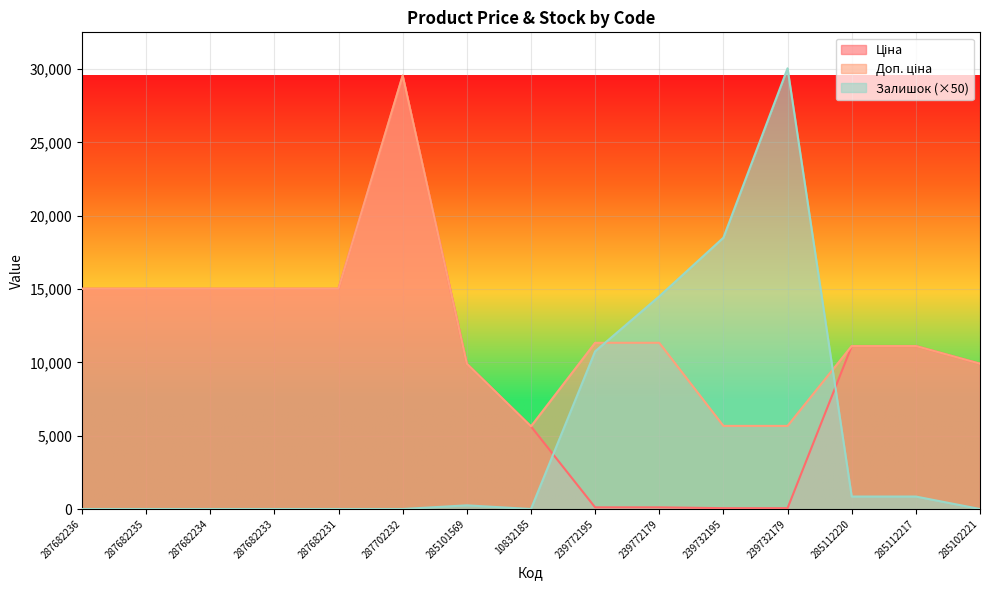

List the series in order of their overall mean, lowest first.

Залишок, Ціна, Доп. ціна